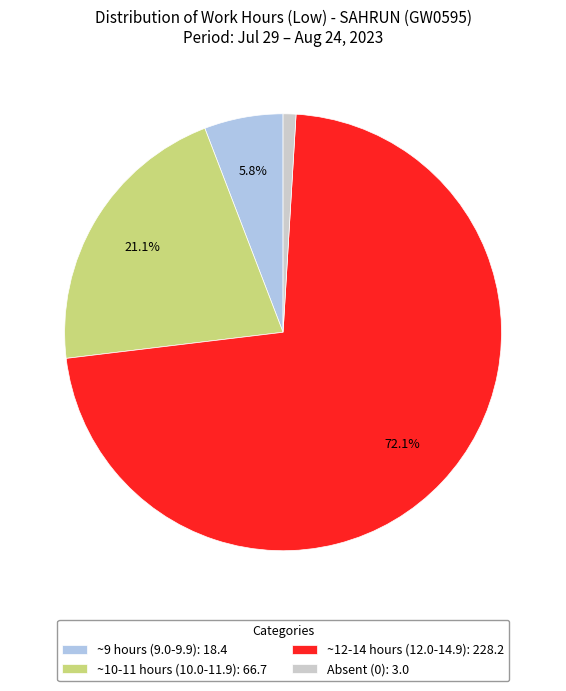

To the nearest percent, what is the average slice percentage?

25%